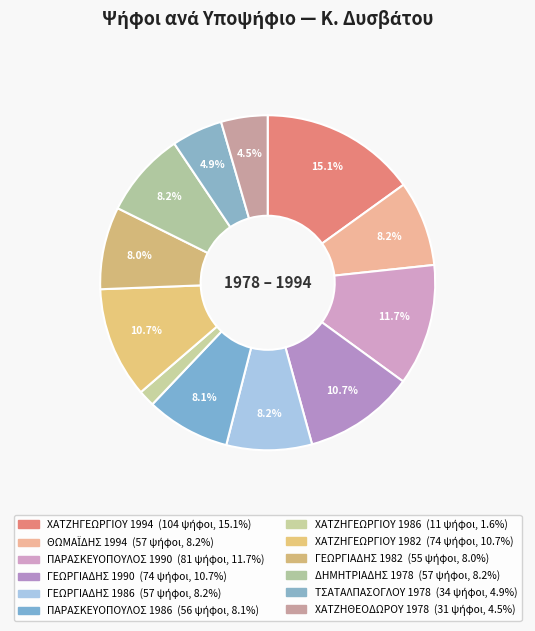

To the nearest percent, what is the difference between the largest and smallest slice percentages?

13%